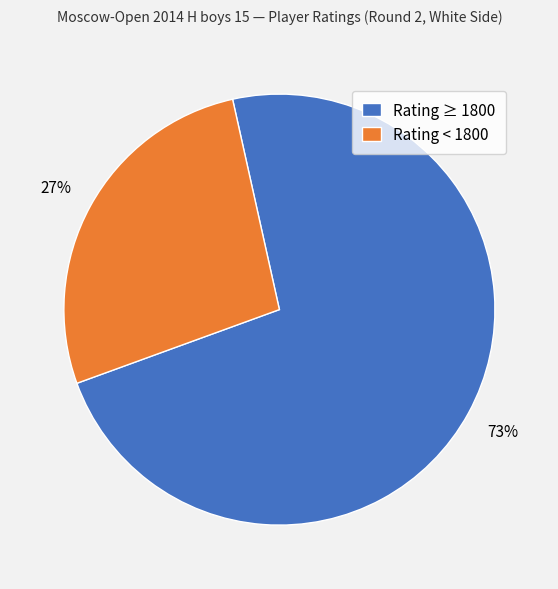

What is the smallest slice in the pie chart?

Rating < 1800